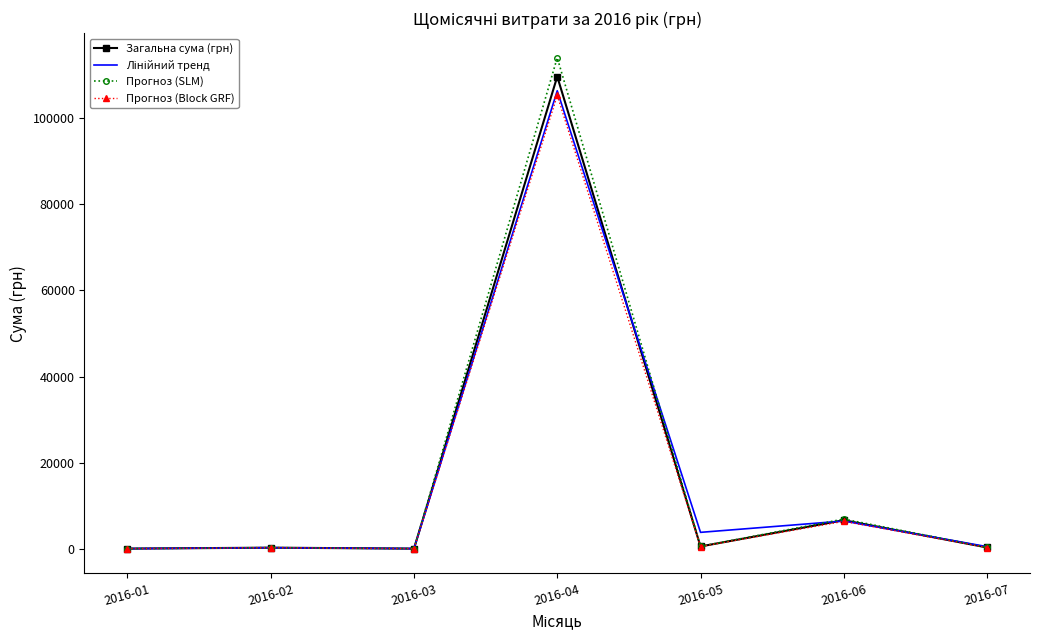

At which category does the chart reach its peak across all series?

2016-04